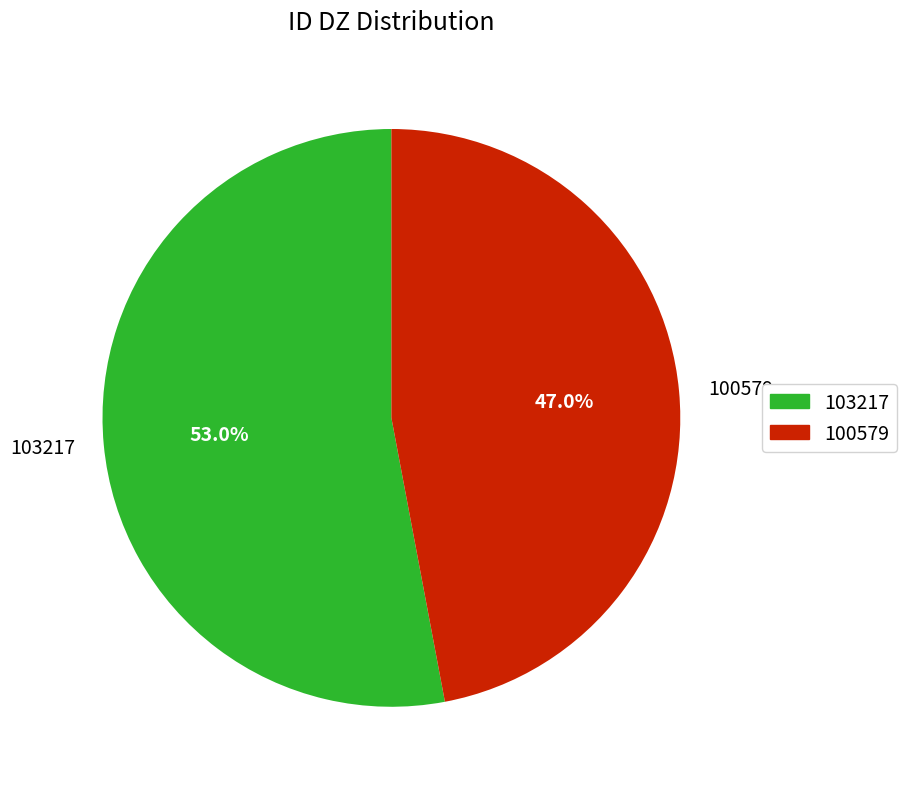

What percentage do 103217 and 100579 together represent?

100.0%